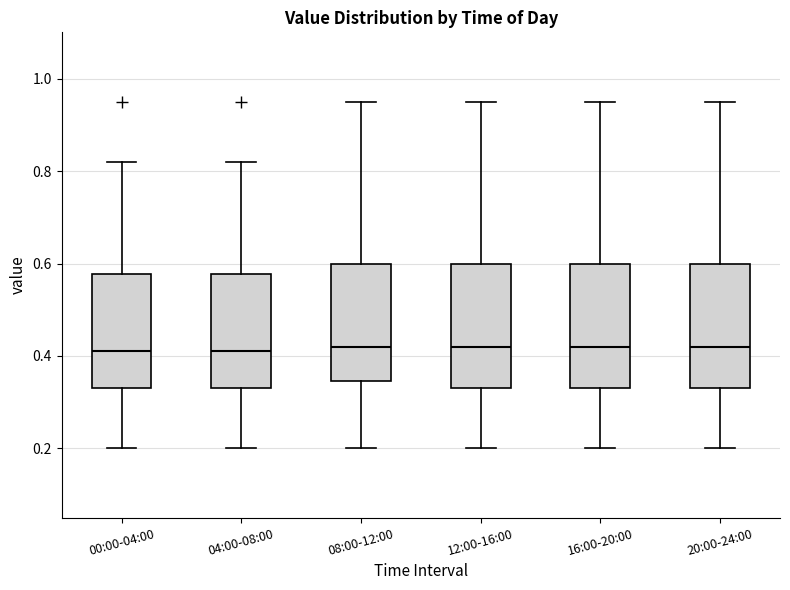

Reading left to right, read every box against the y-axis: the position of its median line, the range the box covers, and the ends of its whiskers. The values are not printed on the chart, so give them approximately, as read against the axis.

00:00-04:00: median 0.42, box 0.34 to 0.58, whiskers 0.20 to 0.82
04:00-08:00: median 0.42, box 0.34 to 0.58, whiskers 0.20 to 0.82
08:00-12:00: median 0.42, box 0.34 to 0.60, whiskers 0.20 to 0.96
12:00-16:00: median 0.42, box 0.34 to 0.60, whiskers 0.20 to 0.96
16:00-20:00: median 0.42, box 0.34 to 0.60, whiskers 0.20 to 0.96
20:00-24:00: median 0.42, box 0.34 to 0.60, whiskers 0.20 to 0.96